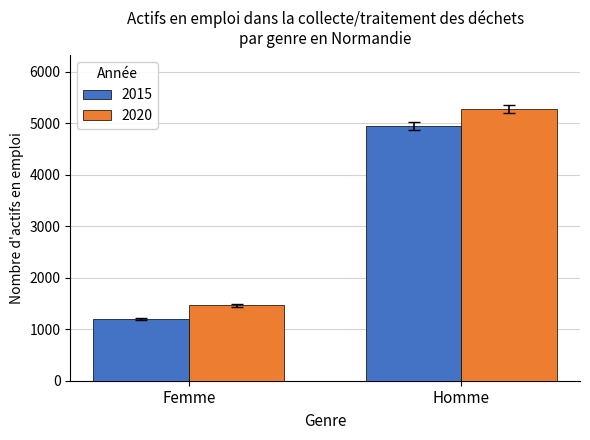

True or false: 2020 has a value of 701.7 at Femme.

False